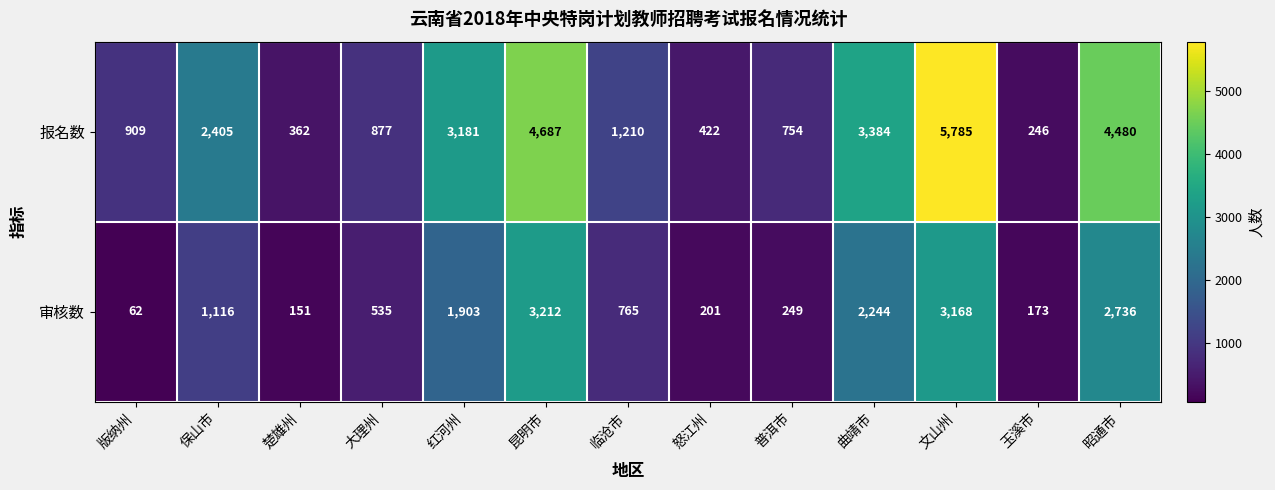

The 审核数 series shows 113 at 玉溪市. True or false?

False